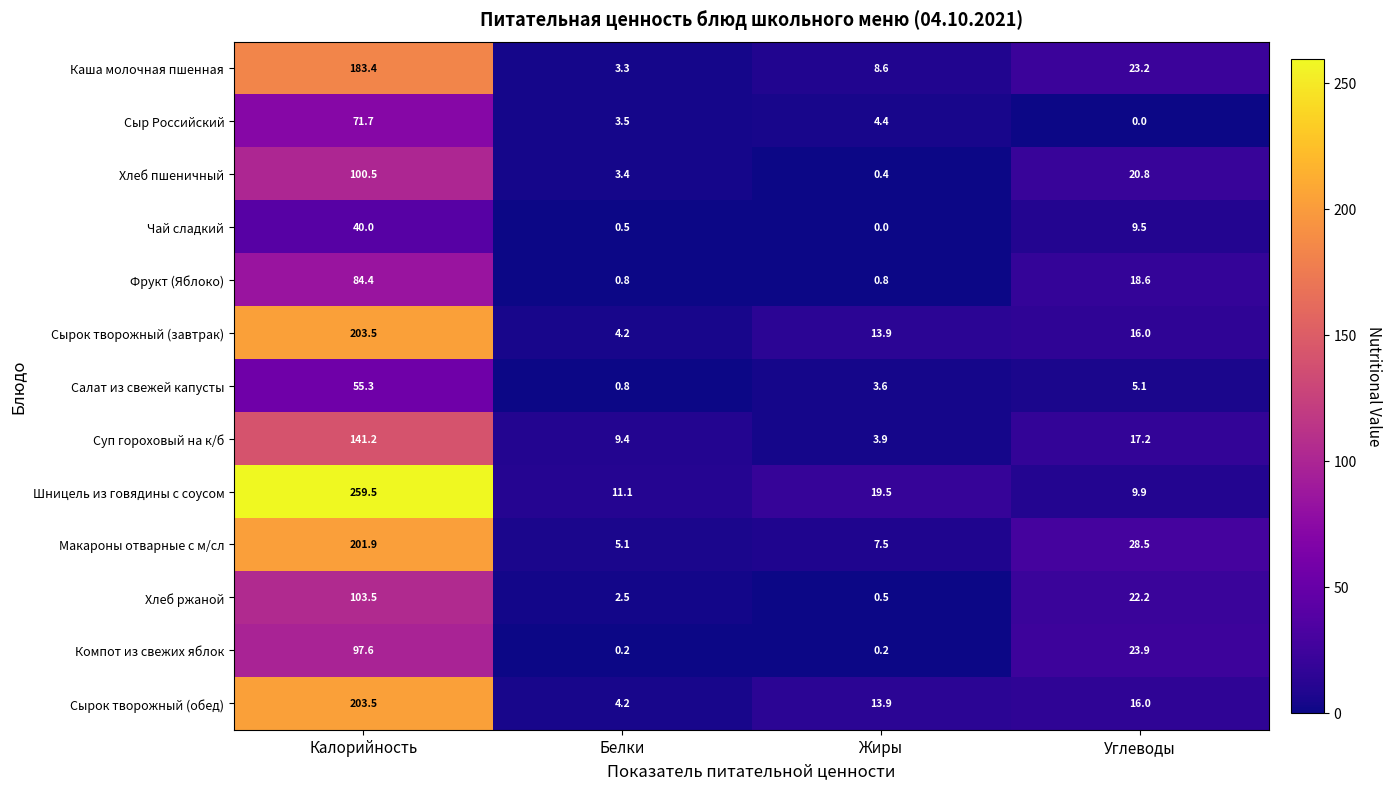

What is the maximum value shown in the chart?

259.5